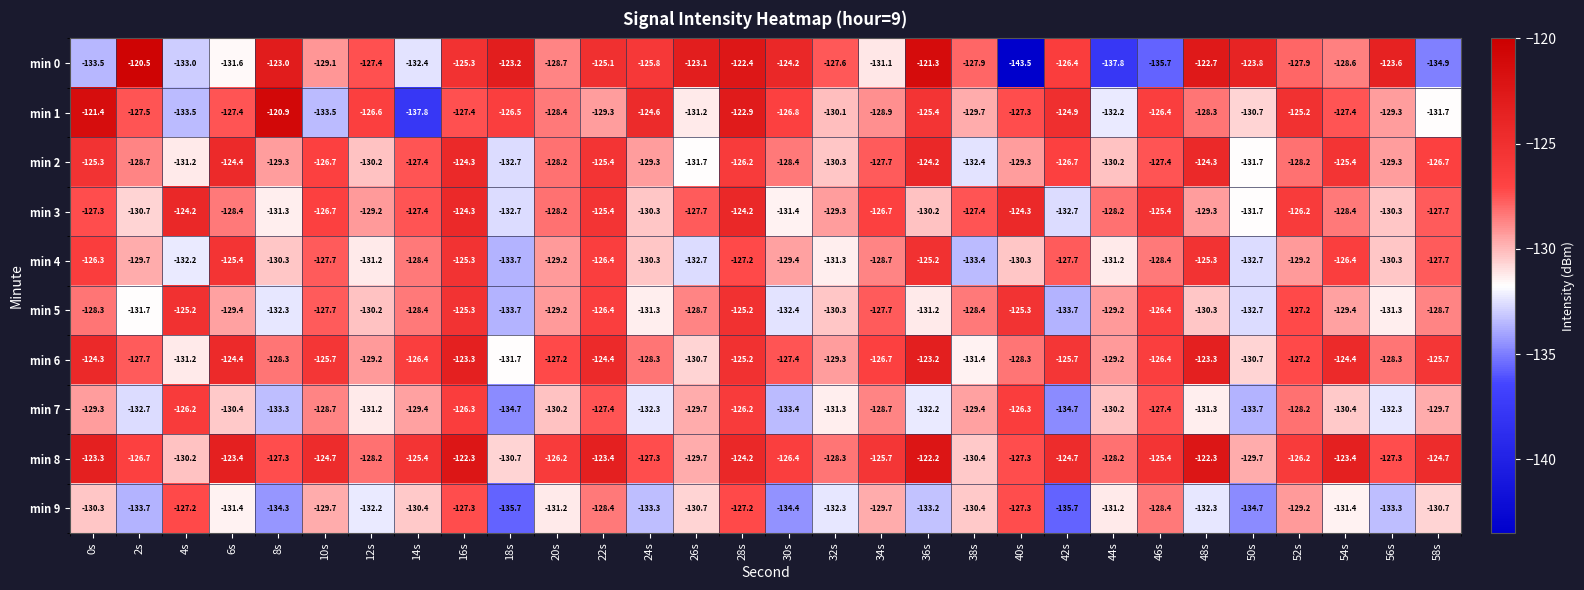

Count the number of categories in the chart.

30